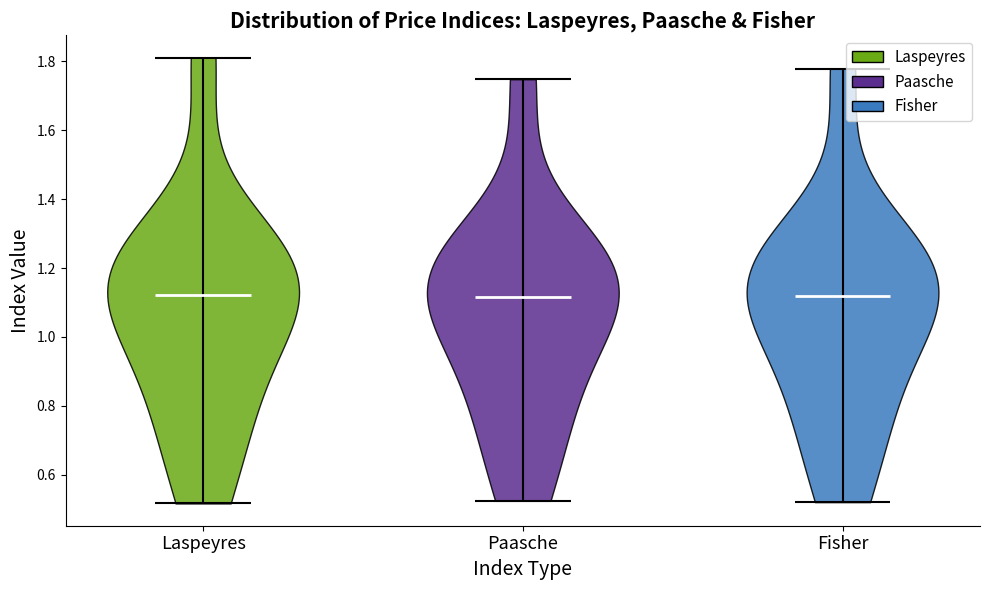

Reading left to right, read every violin against the y-axis: where its median line is, and the lowest and highest points it reaches. The values are not printed on the chart, so give them approximately, as read against the axis.

Laspeyres: median line 1.12, lowest point 0.52, highest point 1.82
Paasche: median line 1.12, lowest point 0.52, highest point 1.74
Fisher: median line 1.12, lowest point 0.52, highest point 1.78